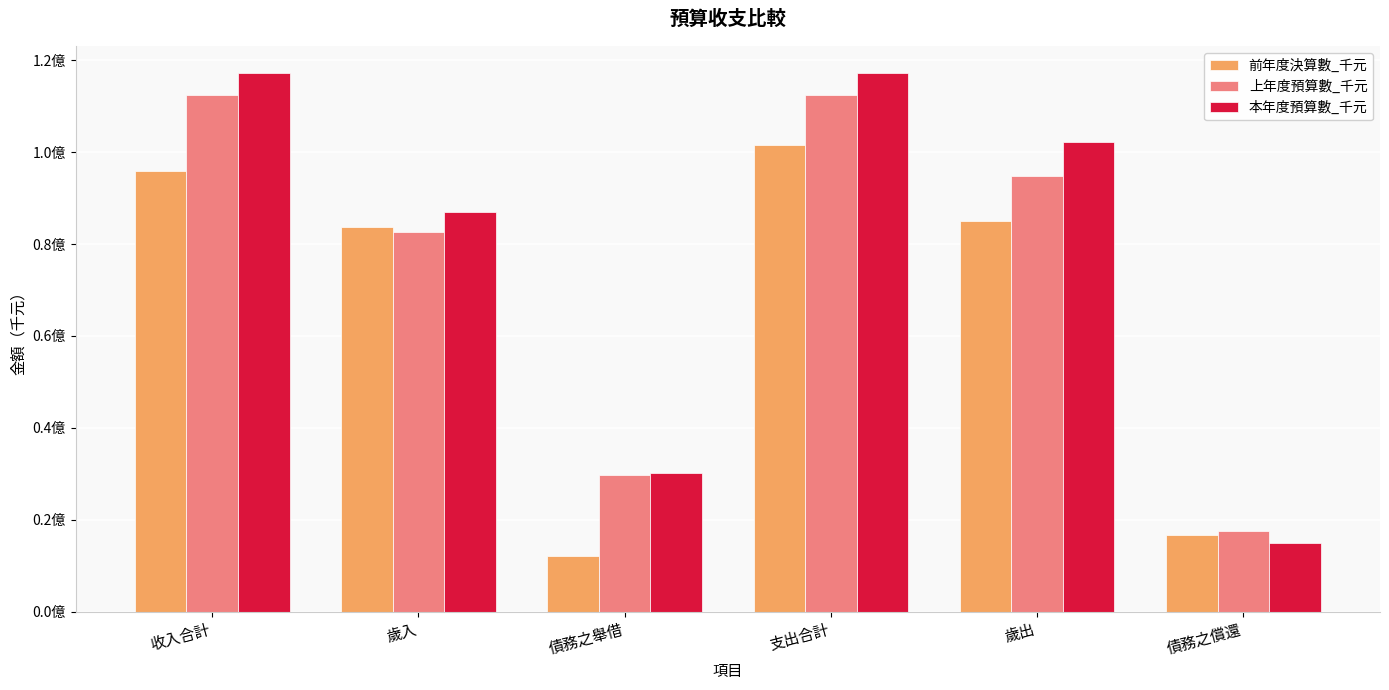

What are all the series names shown in the legend?

前年度決算數_千元, 上年度預算數_千元, 本年度預算數_千元